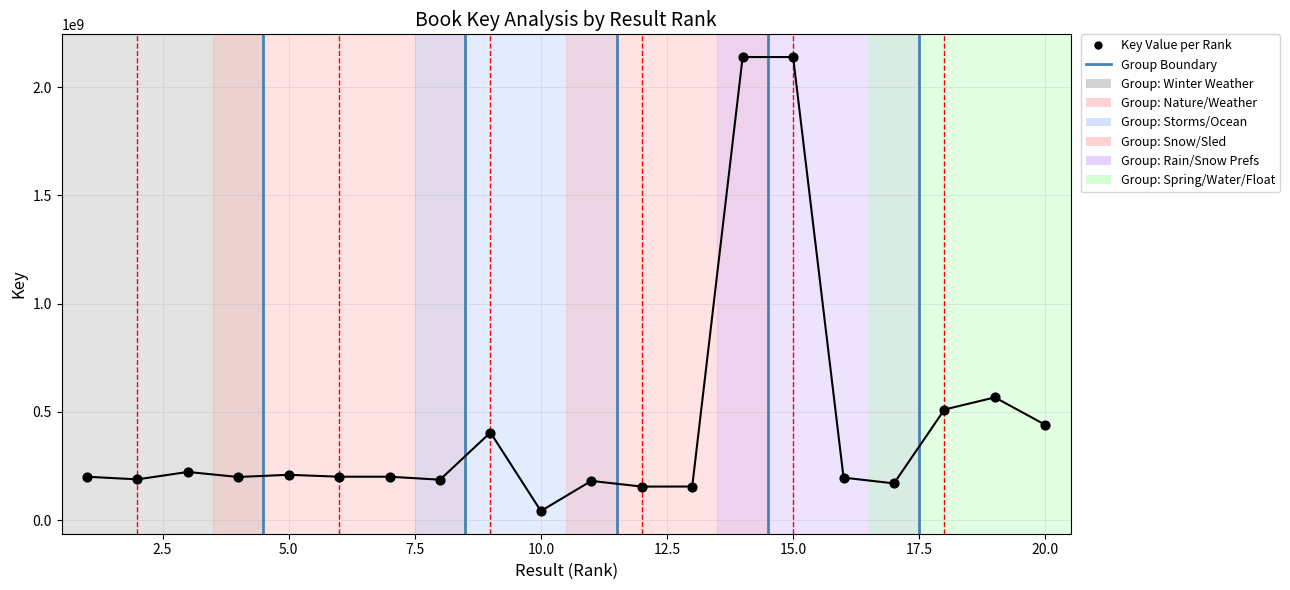

Between 14 and 12, which is larger?

14